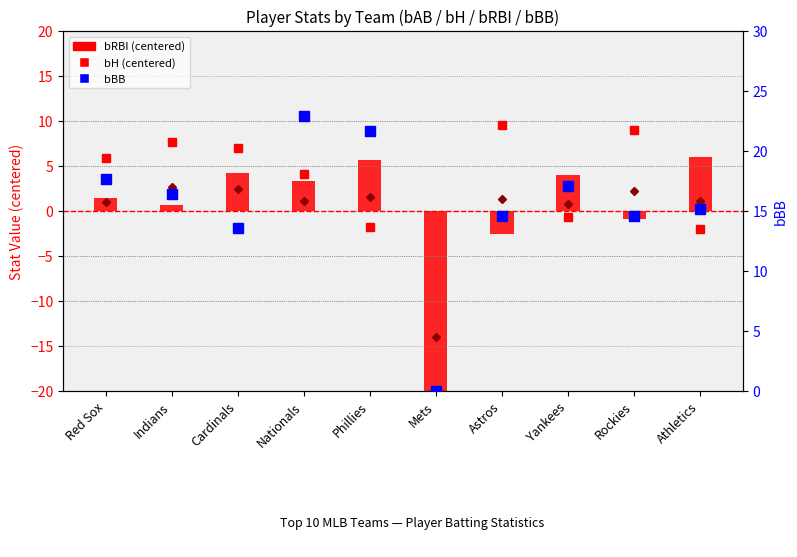

Is it true that bBB equals 15.2 at Athletics?

True